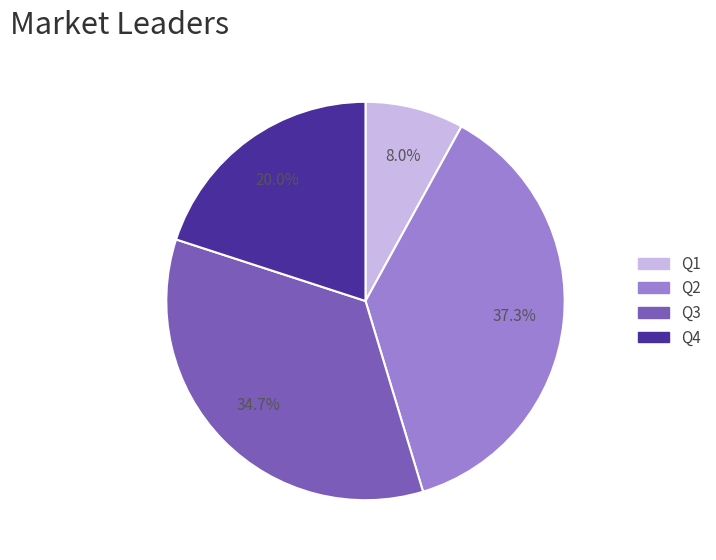

What is the ratio of the value at Q2 to the value at Q1?

4.7